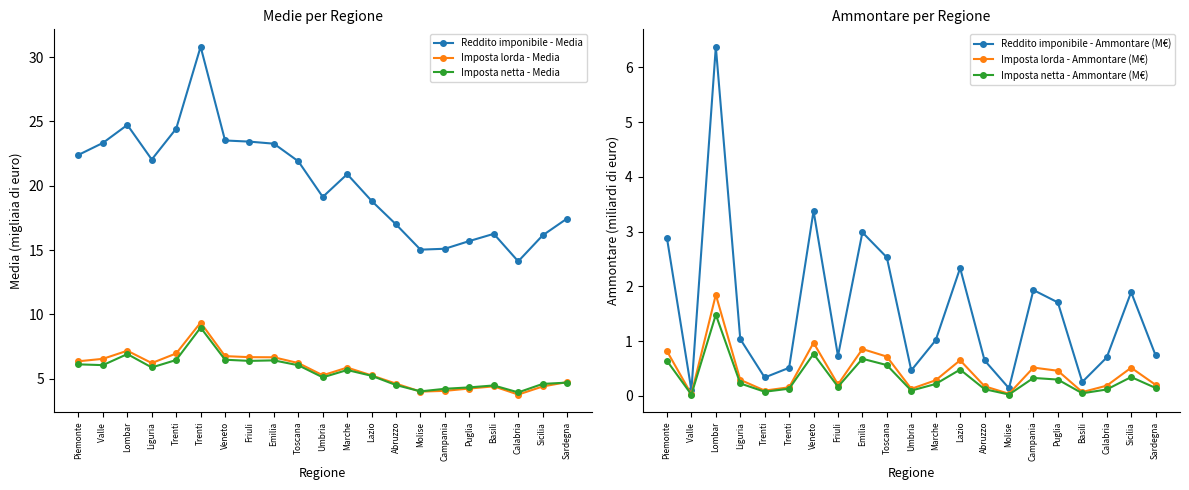

Reading left to right, extract all data points from this chart.

Reddito imponibile - Media: 22.4	23.3	24.7	22.0	24.4	30.8	23.5	23.4	23.3	21.9	19.1	20.9	18.8	17.0	15.0	15.1	15.7	16.3	14.1	16.1	17.4
Imposta lorda - Media: 6.3	6.5	7.2	6.2	7.0	9.4	6.8	6.7	6.7	6.2	5.3	5.9	5.2	4.6	4.0	4.0	4.2	4.4	3.8	4.4	4.7
Imposta netta - Media: 6.1	6.0	6.9	5.9	6.5	9.0	6.5	6.4	6.4	6.0	5.1	5.7	5.2	4.5	4.0	4.2	4.3	4.5	3.9	4.6	4.7
Reddito imponibile - Ammontare (M€): 2.9	0.1	6.4	1.0	0.3	0.5	3.4	0.7	3.0	2.5	0.5	1.0	2.3	0.6	0.1	1.9	1.7	0.3	0.7	1.9	0.7
Imposta lorda - Ammontare (M€): 0.8	0.0	1.8	0.3	0.1	0.2	1.0	0.2	0.9	0.7	0.1	0.3	0.6	0.2	0.0	0.5	0.5	0.1	0.2	0.5	0.2
Imposta netta - Ammontare (M€): 0.6	0.0	1.5	0.2	0.1	0.1	0.8	0.2	0.7	0.6	0.1	0.2	0.5	0.1	0.0	0.3	0.3	0.0	0.1	0.3	0.1